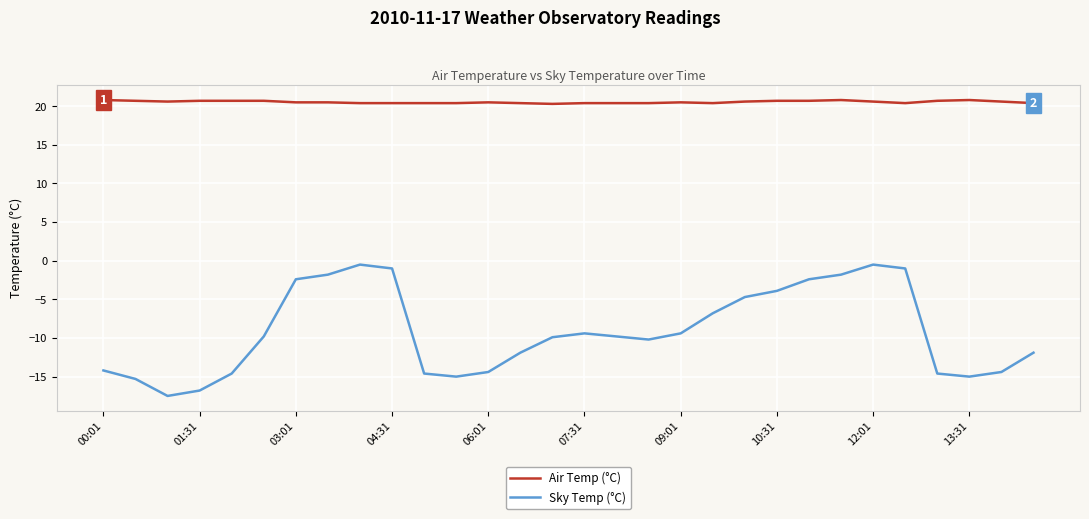

At how many categories does at least one series exceed 16?

30